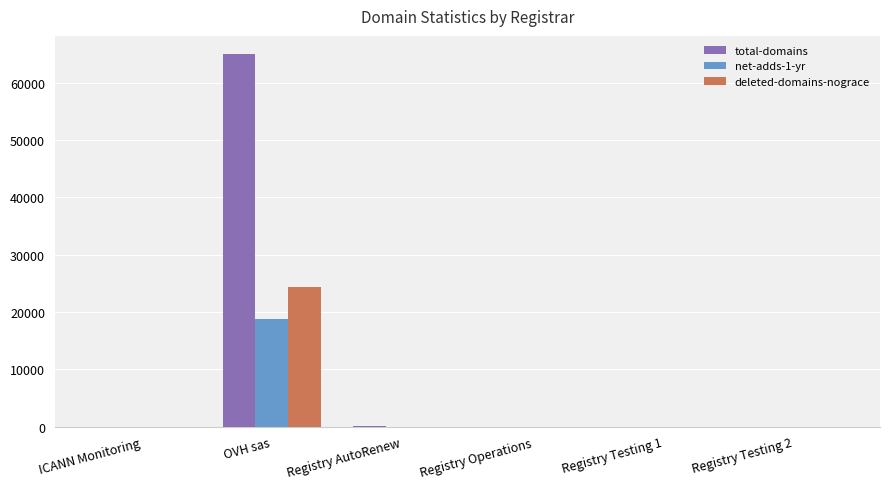

Is the value of net-adds-1-yr at OVH sas greater than the value of deleted-domains-nograce at Registry Operations?

Yes